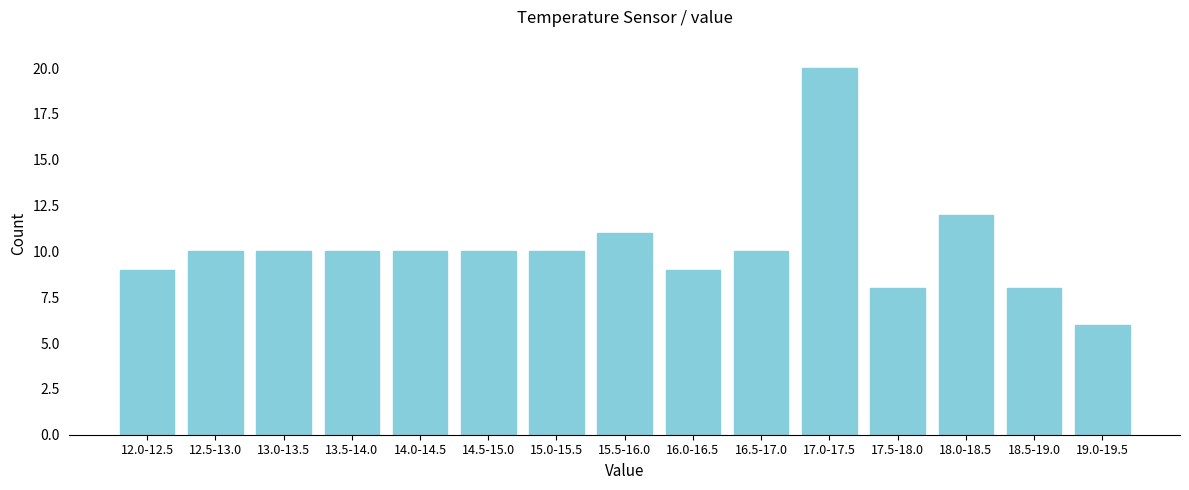

Reading left to right, what are all the values shown in this chart?

12.0-12.5=9	12.5-13.0=10	13.0-13.5=10	13.5-14.0=10	14.0-14.5=10	14.5-15.0=10	15.0-15.5=10	15.5-16.0=11	16.0-16.5=9	16.5-17.0=10	17.0-17.5=20	17.5-18.0=8	18.0-18.5=12	18.5-19.0=8	19.0-19.5=6